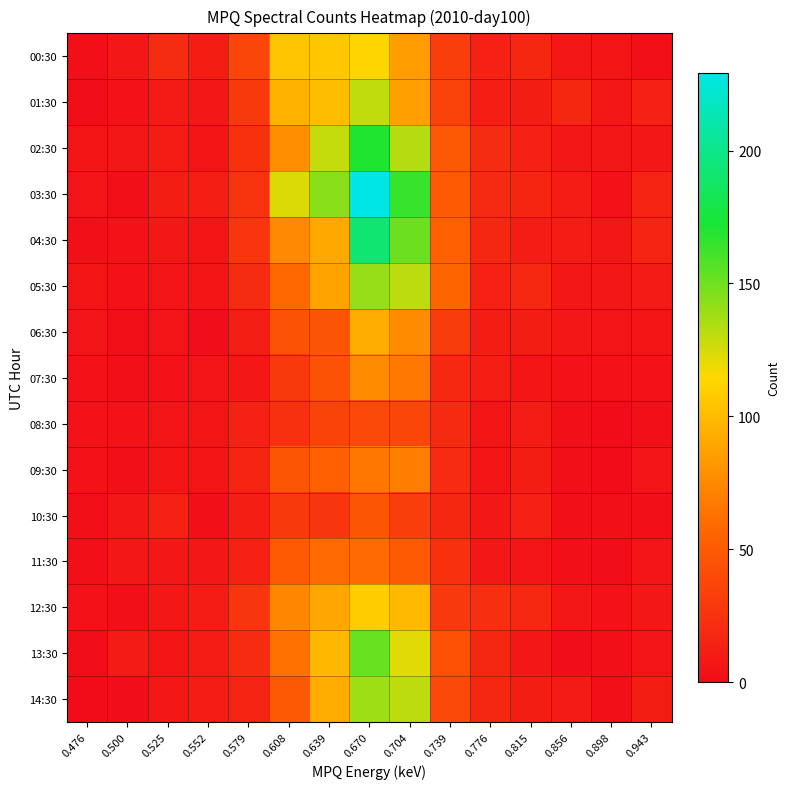

What is the total value across all series at 0.639?

1205